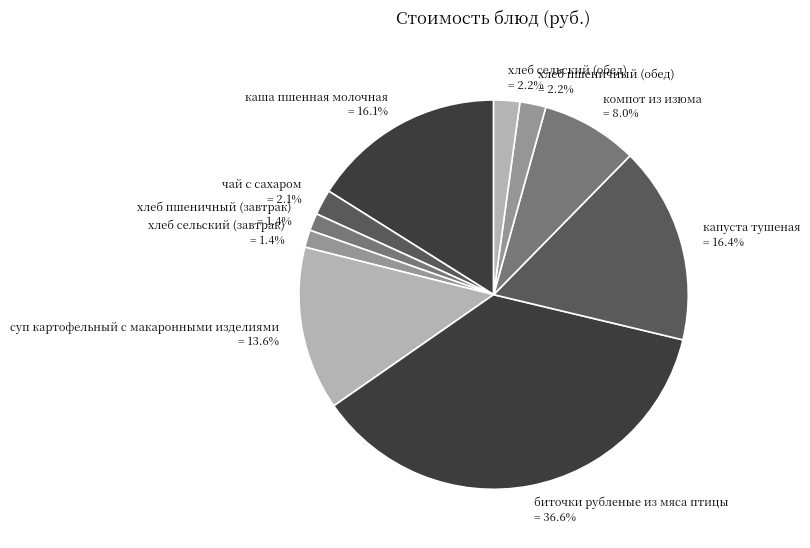

Is the sum of капуста тушеная and суп картофельный с макаронными изделиями greater than half?

No